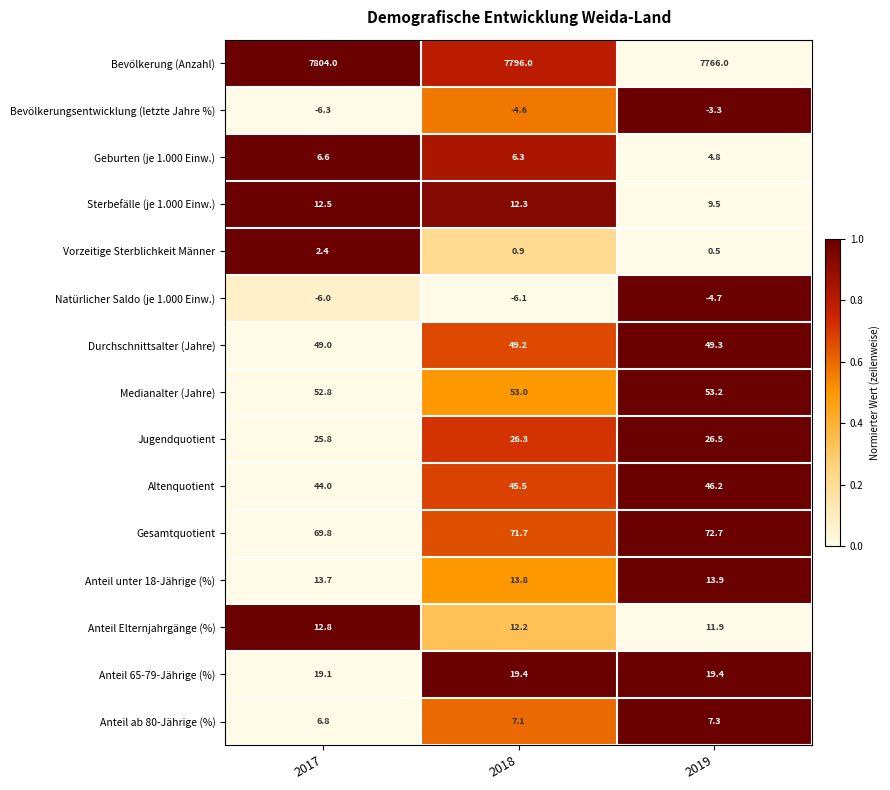

What is the total value across all series at 2019?

8073.2